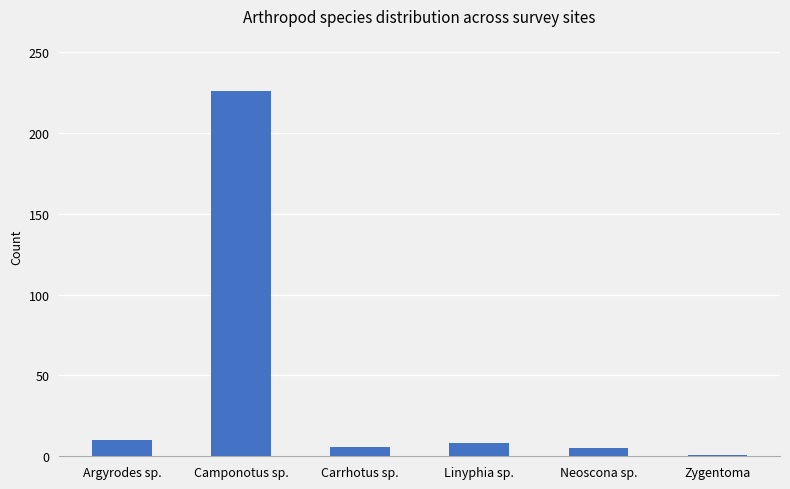

What is the change in value from Camponotus sp. to Carrhotus sp.?

-220